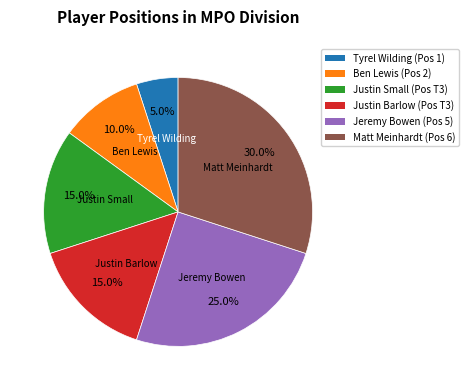

What is the total percentage of Matt Meinhardt and Jeremy Bowen?

55.0%